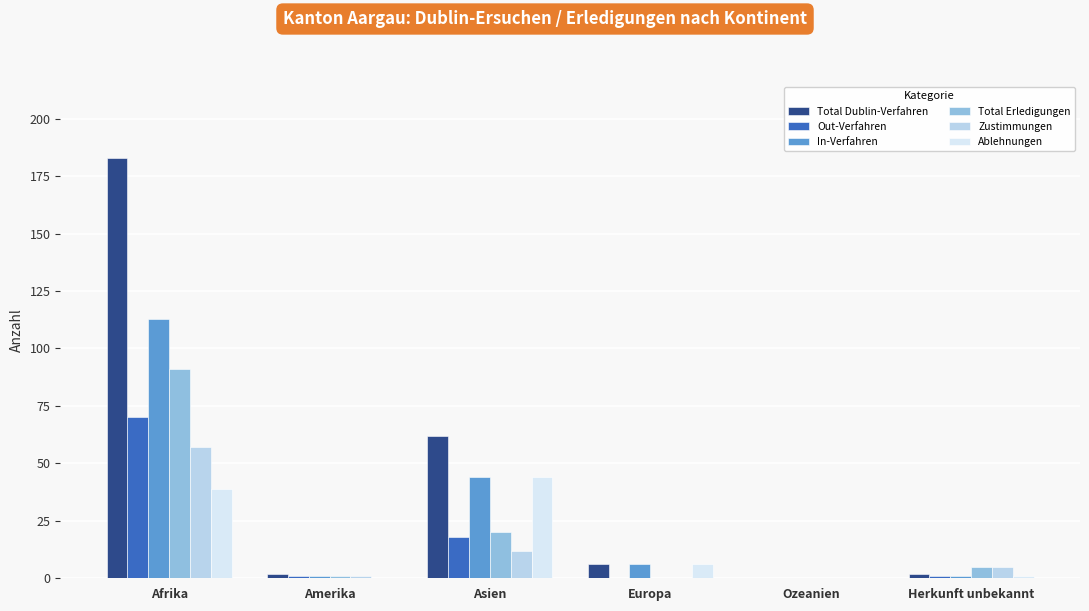

Is the value of Zustimmungen at Europa greater than the value of Total Dublin-Verfahren at Asien?

No